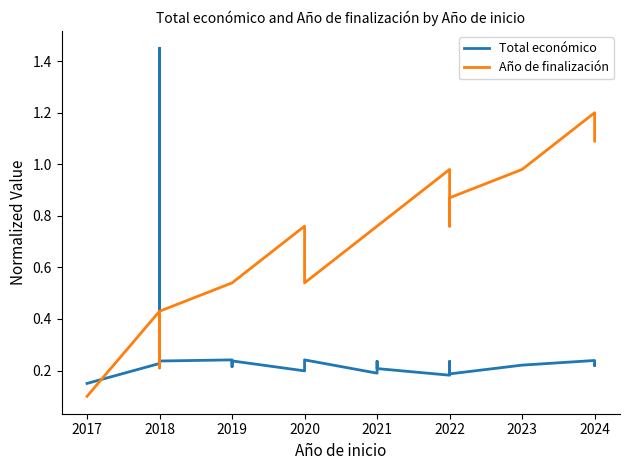

What is the smallest value displayed?

0.1